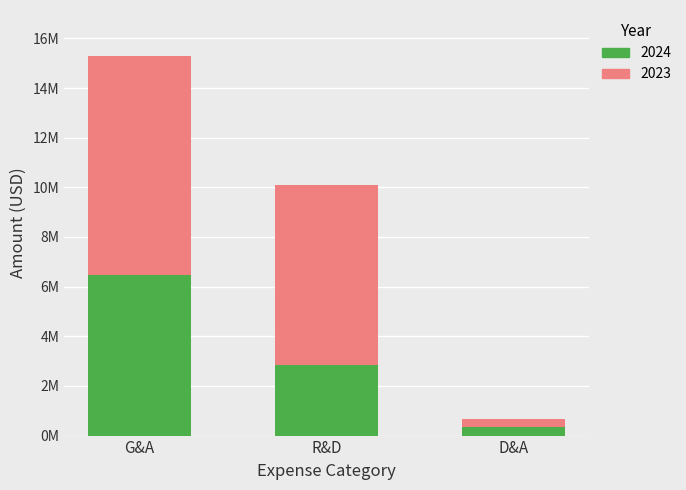

What are all the series names shown in the legend?

2024, 2023